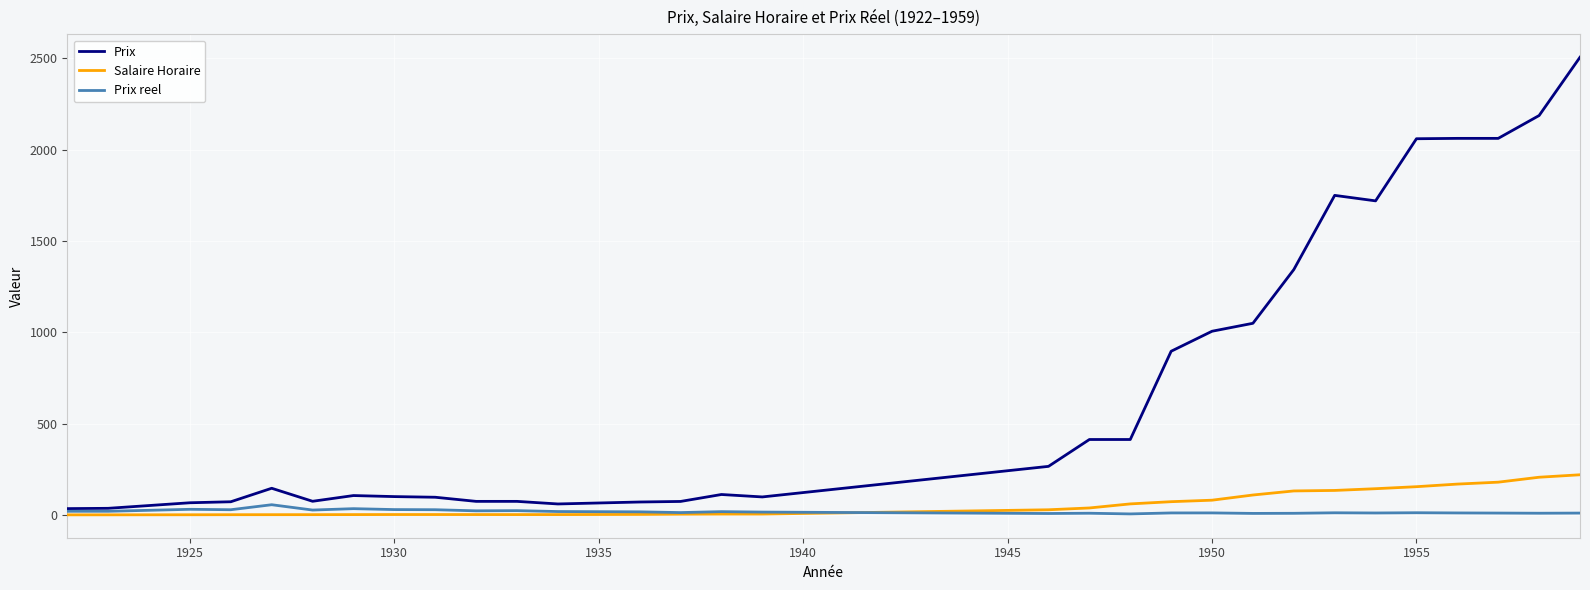

Does the chart have visible grid lines?

Yes